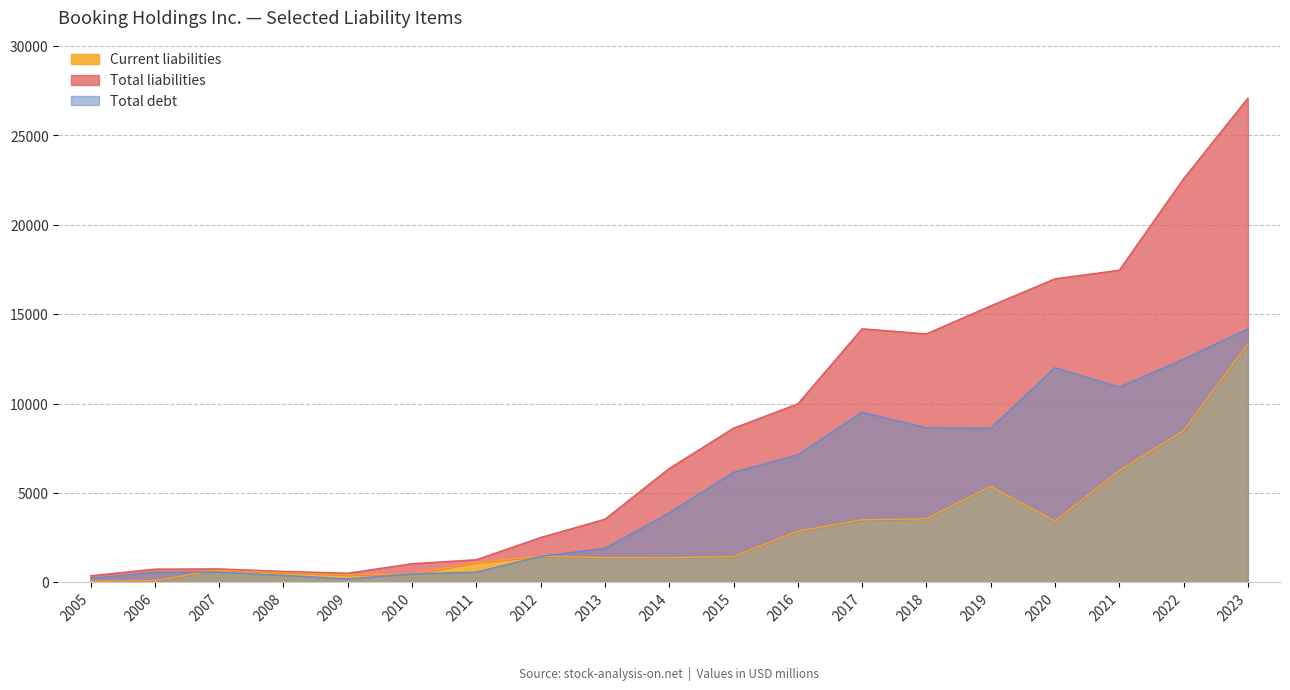

Reading left to right, transcribe all the data shown in this chart.

Current liabilities: 71	101	695	547	409	471	1106	1462	1382	1380	1439	2859	3498	3555	5366	3425	6246	8474	13330
Total liabilities: 371	744	755	614	513	1047	1269	2512	3535	6374	8625	9990	14188	13902	15469	16981	17463	22579	27086
Total debt: 224	569	570	393	196	476	575	1457	1903	3887	6158	7138	9521	8649	8628	12014	10926	12485	14184